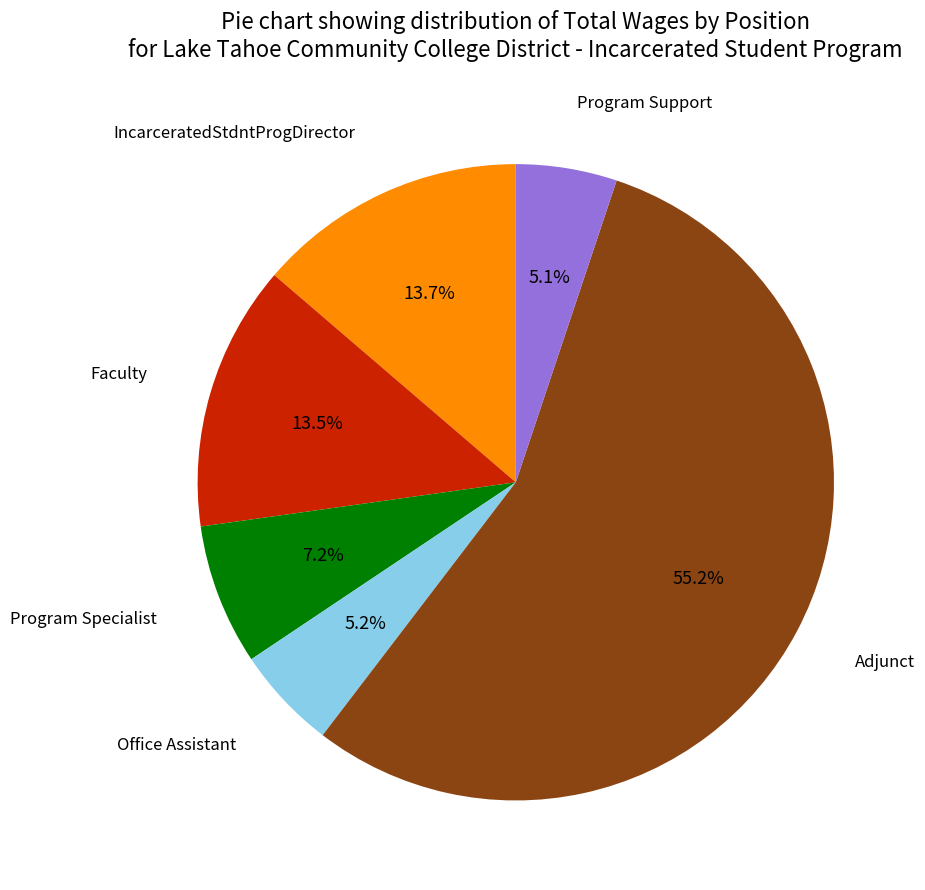

What is the largest slice in the pie chart?

Adjunct